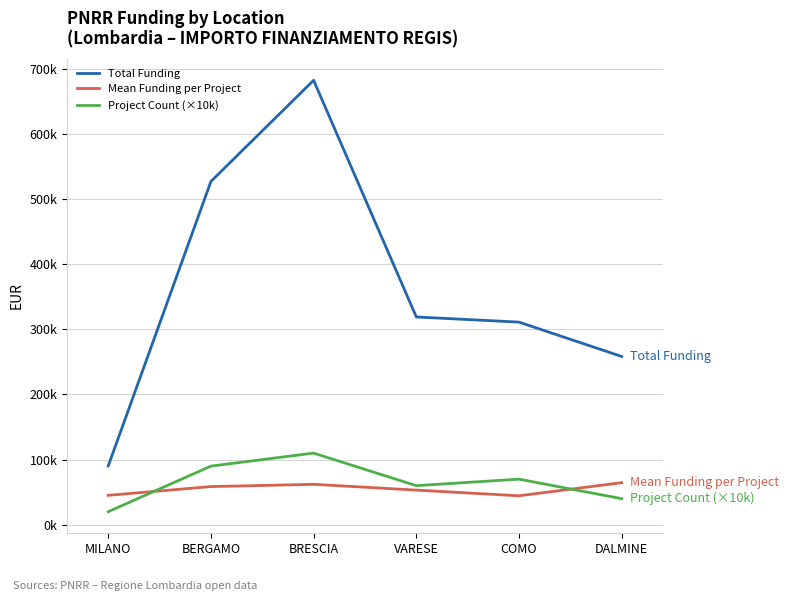

What is the total value across all series at BRESCIA?

854548.1